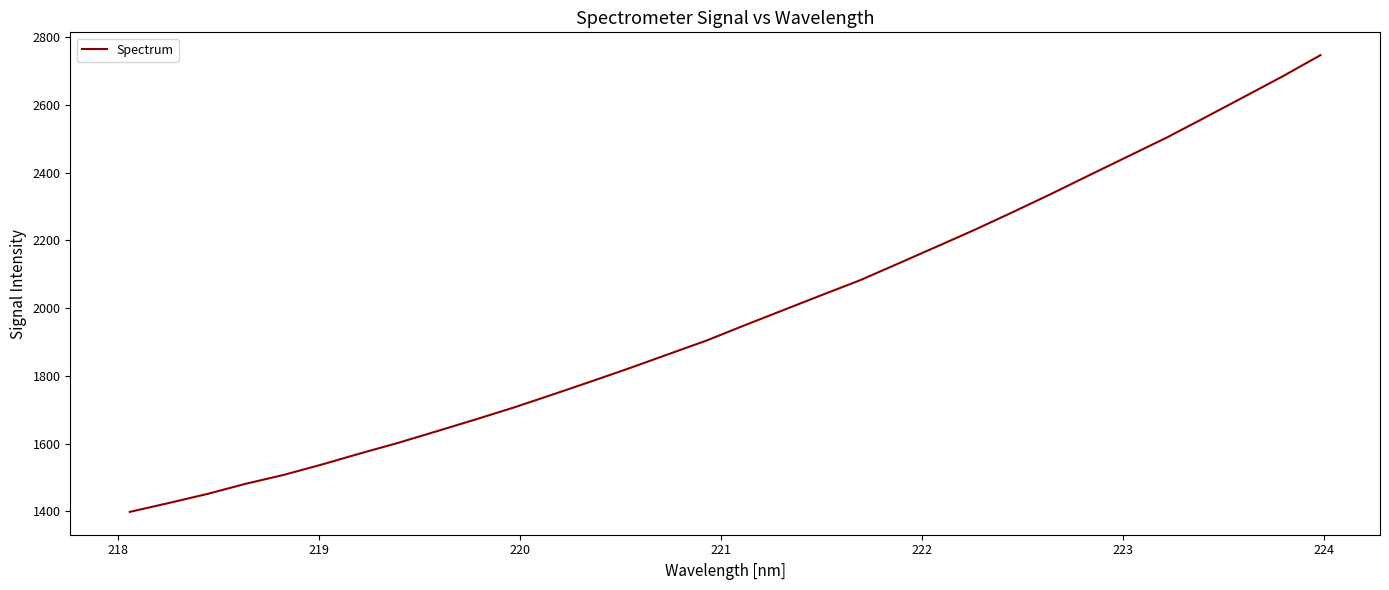

What is the difference between the maximum and minimum values?

1348.2